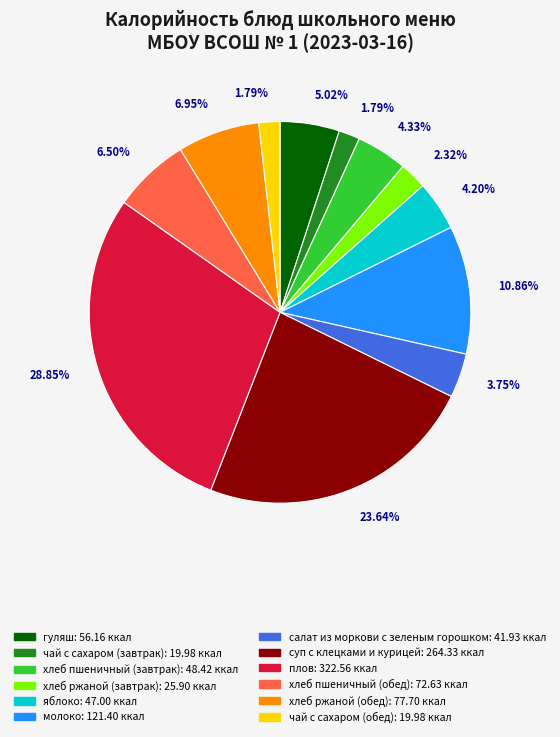

What percentage is the хлеб ржаной (обед) slice, to the nearest percent?

7%